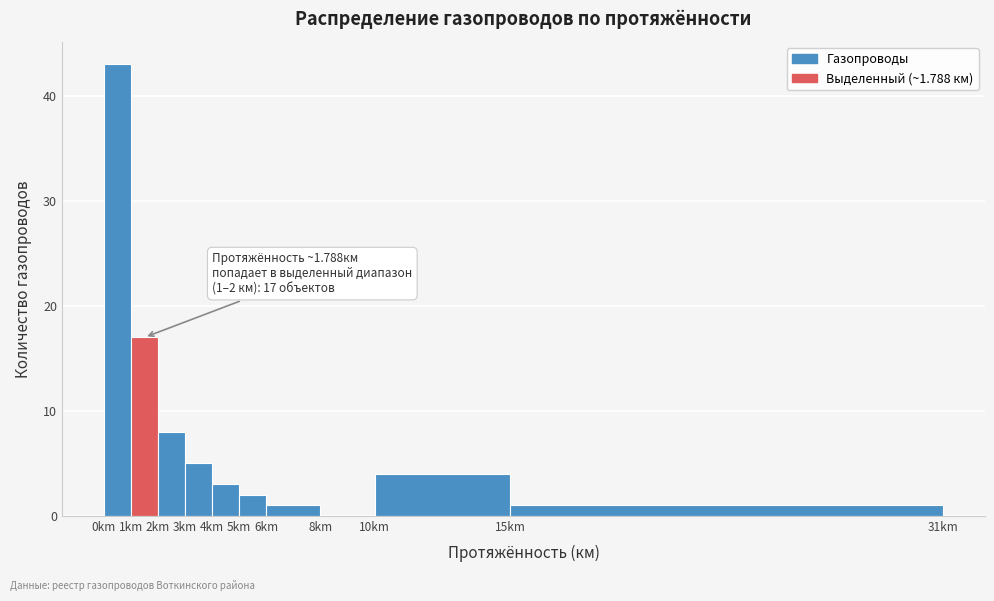

Over which range of the x-axis is the bar tallest?

0 to 1